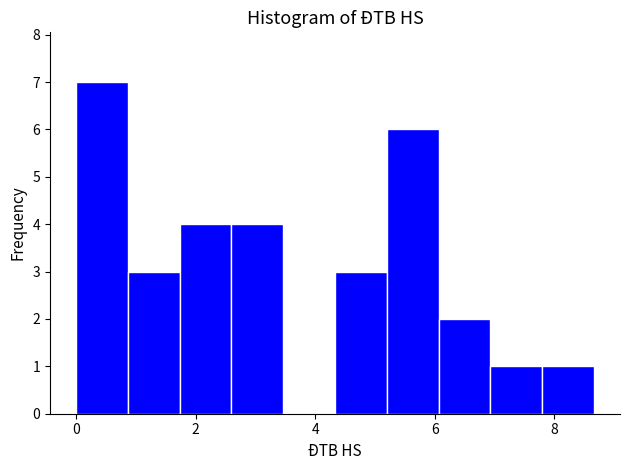

What is the height of the bar covering 1.8 to 2.6 on the x-axis? Neither the bar edges nor the heights are printed on the chart, so give them approximately, as read against the axes.

4